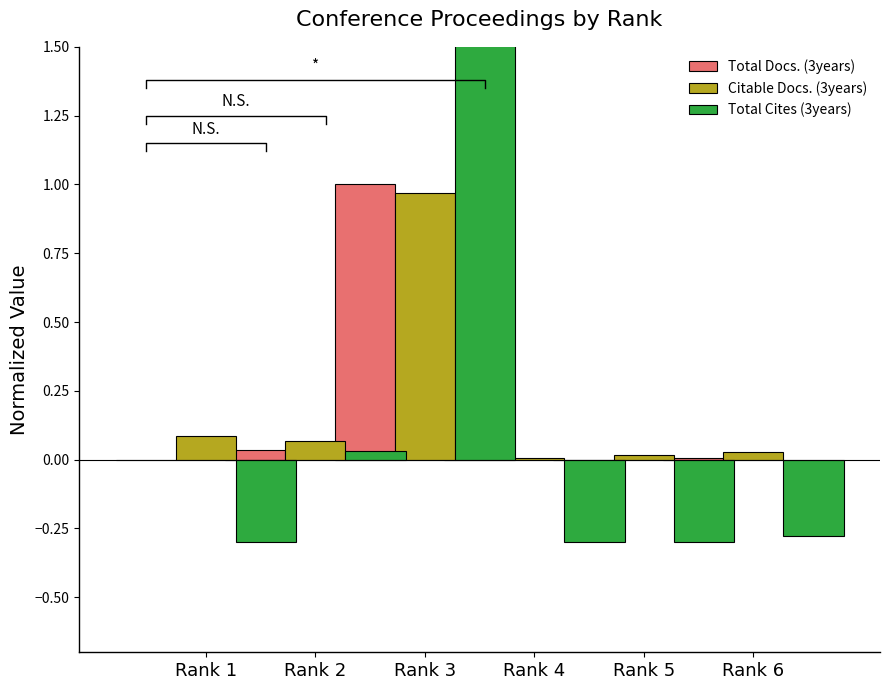

Rank the series at Rank 1 from highest to lowest value.

Citable Docs. (3years), Total Docs. (3years), Total Cites (3years)